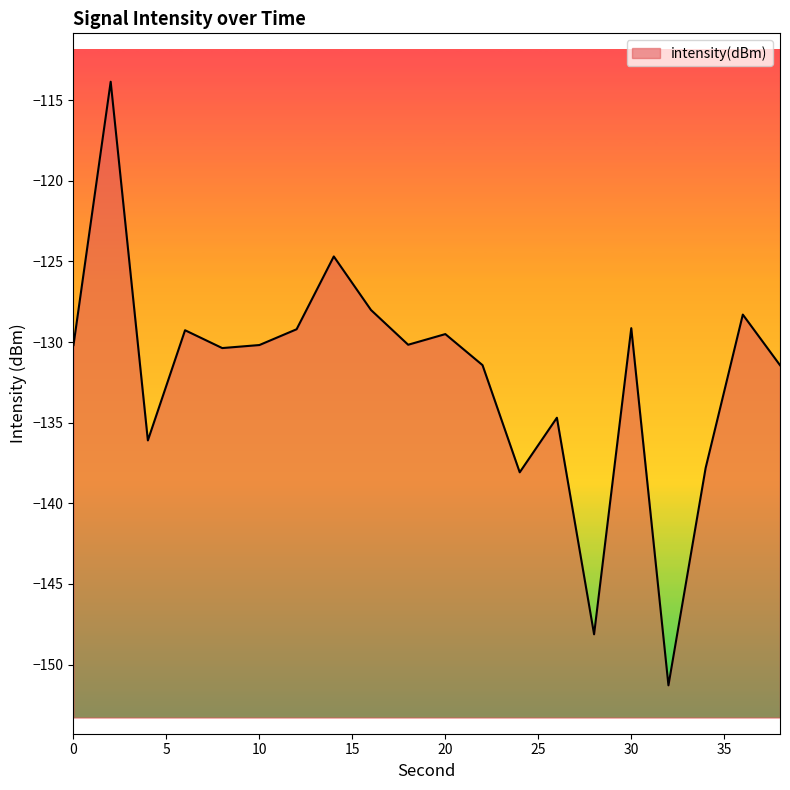

Rank the categories by value from highest to lowest.

2, 14, 16, 36, 30, 12, 6, 20, 18, 10, 0, 8, 22, 38, 26, 4, 34, 24, 28, 32